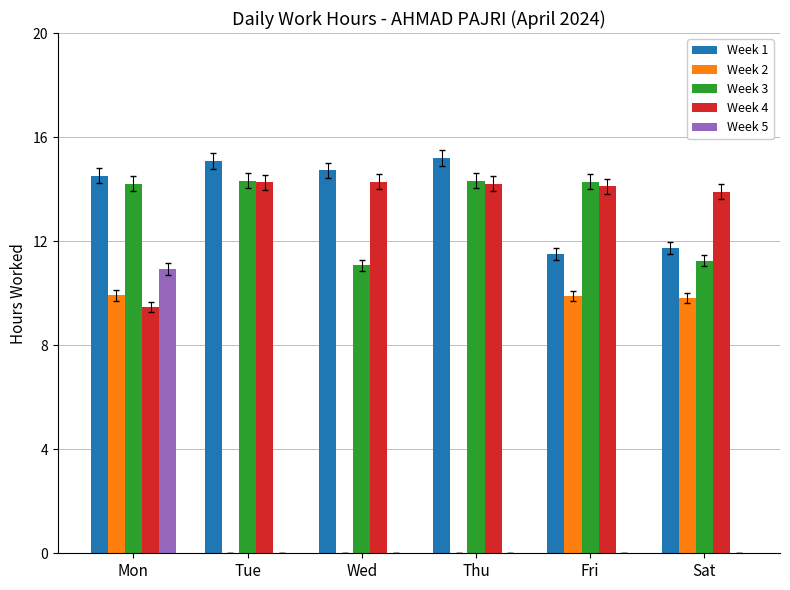

What is the highest value of the Week 4 series?

14.3